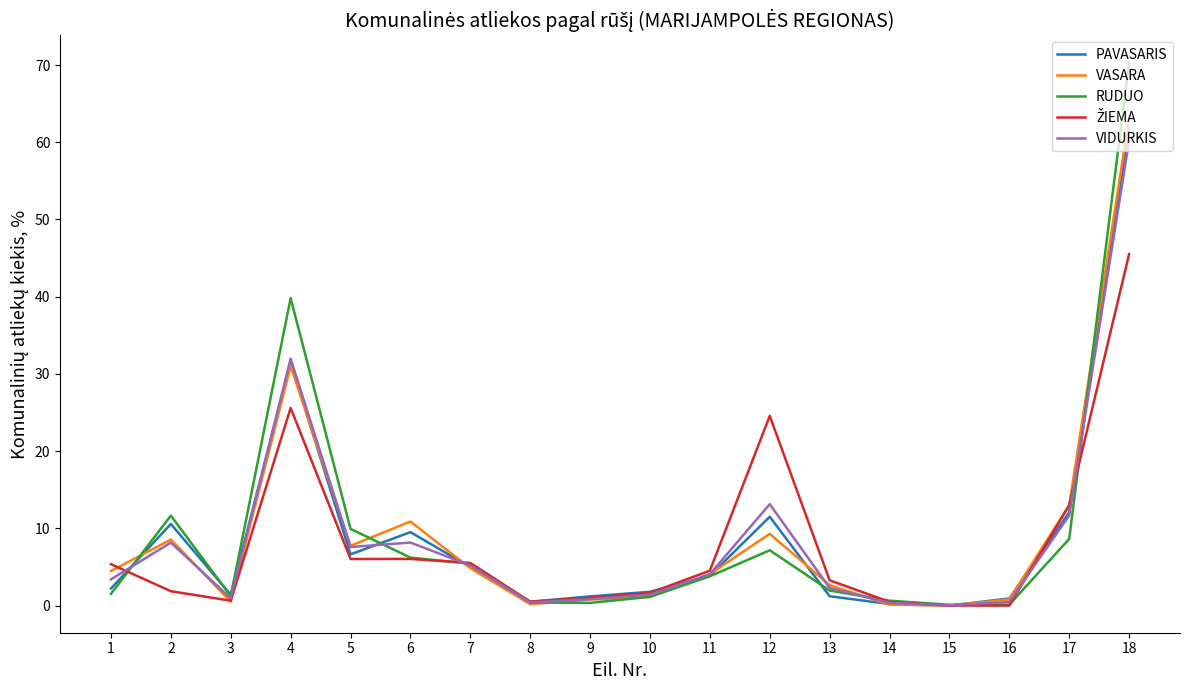

What is the spread (max minus min) of values at 6?

4.8